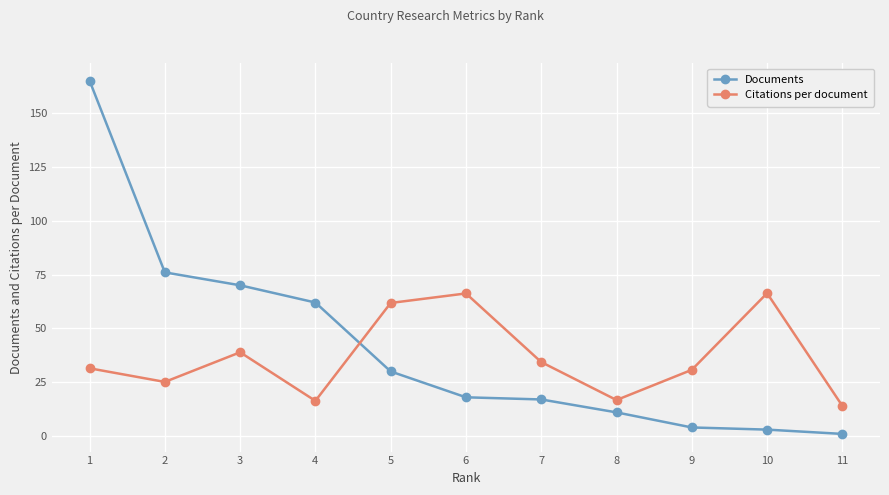

At which category is the sum across all series the highest?

1